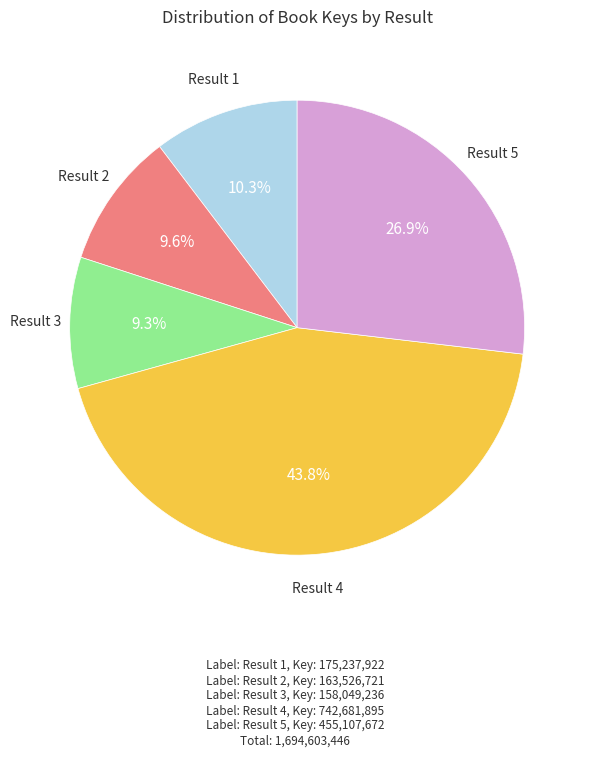

Does any single category account for the majority?

No